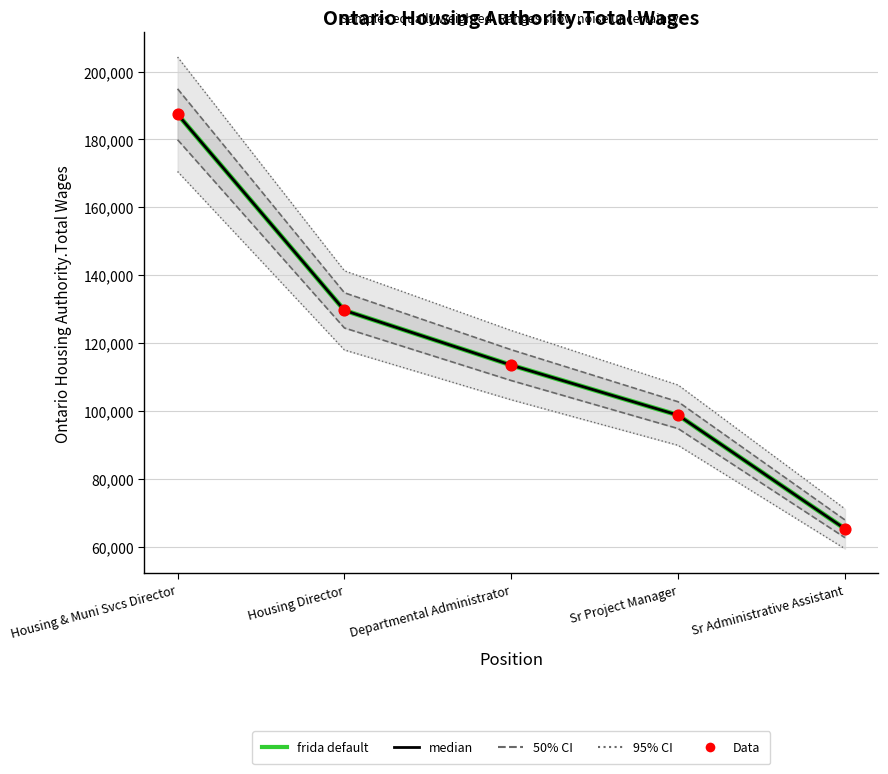

Between Departmental Administrator and Sr Project Manager, which is larger?

Departmental Administrator